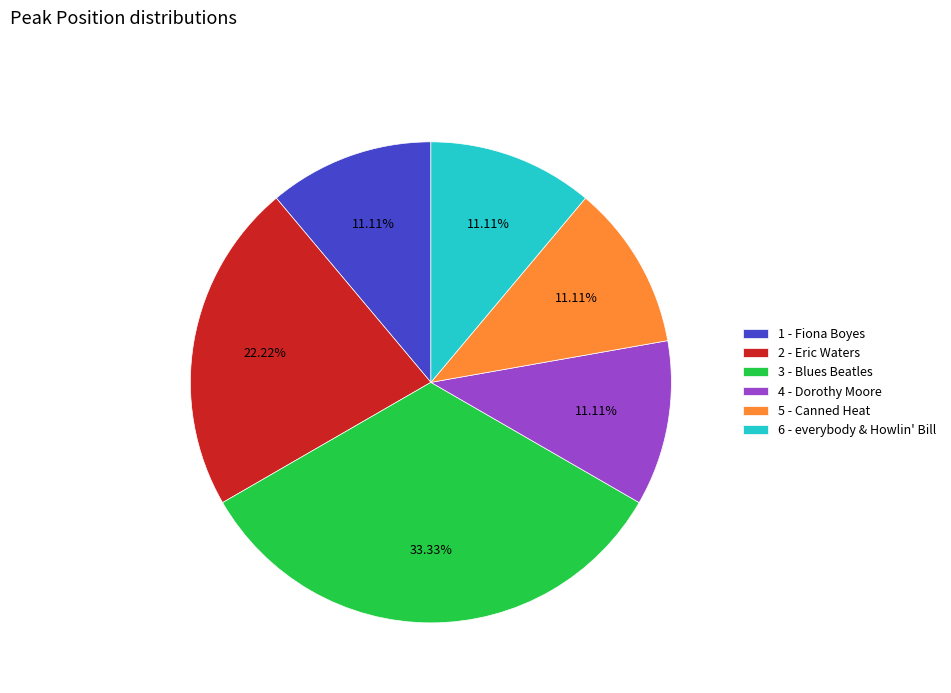

To the nearest percent, what portion does 4 - Dorothy Moore represent?

11%